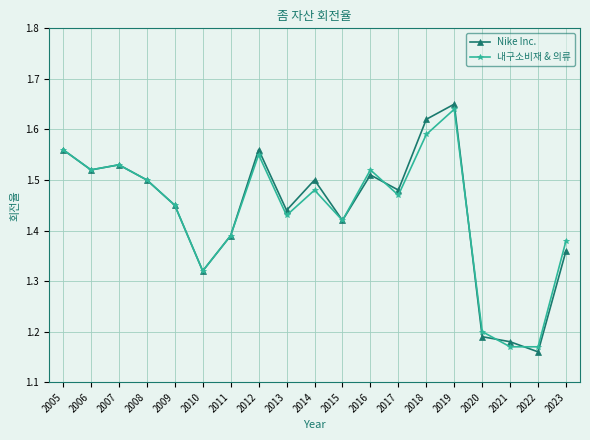

Which category has the lowest value across all series?

2022